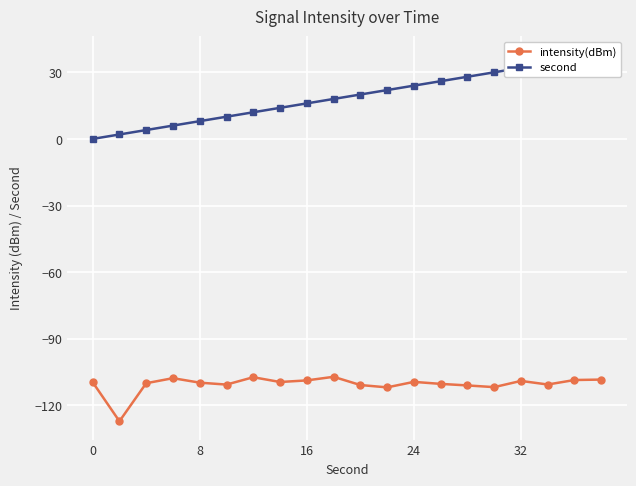

What are all the series names shown in the legend?

intensity(dBm), second